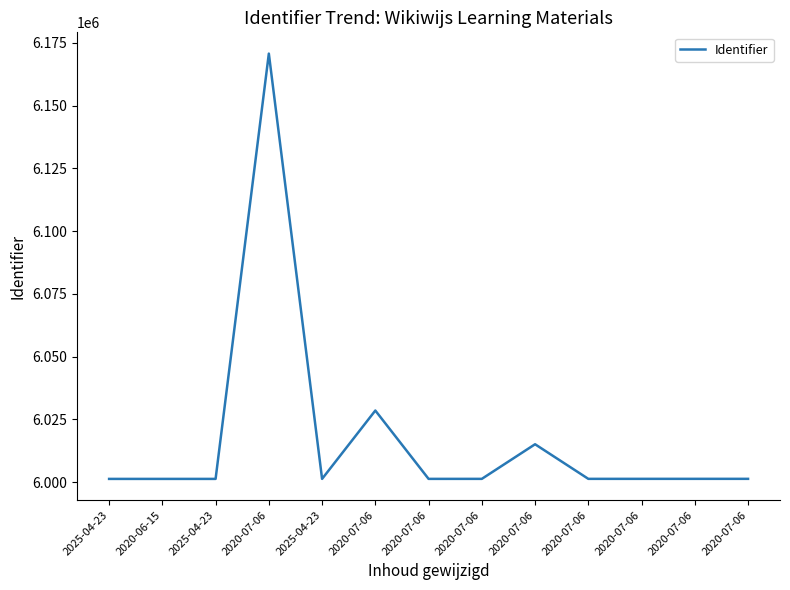

Rank the categories by value from highest to lowest.

2020-07-06, 2020-07-06, 2020-07-06, 2020-07-06, 2020-07-06, 2020-07-06, 2020-07-06, 2020-07-06, 2020-07-06, 2025-04-23, 2025-04-23, 2020-06-15, 2025-04-23